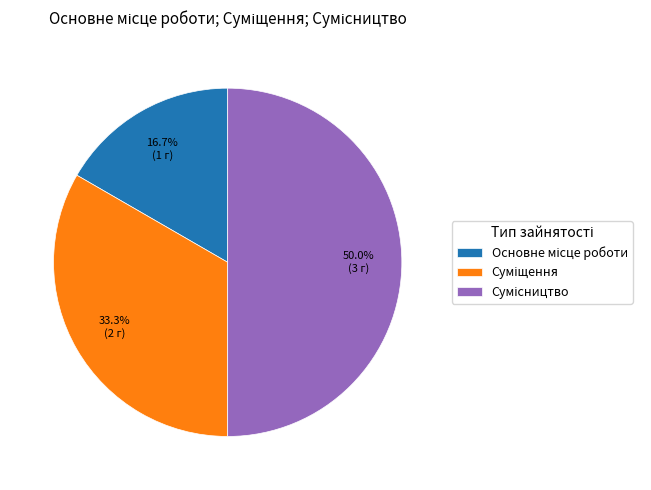

To the nearest percent, what is the difference between the Суміщення and Основне місце роботи slice percentages?

17%